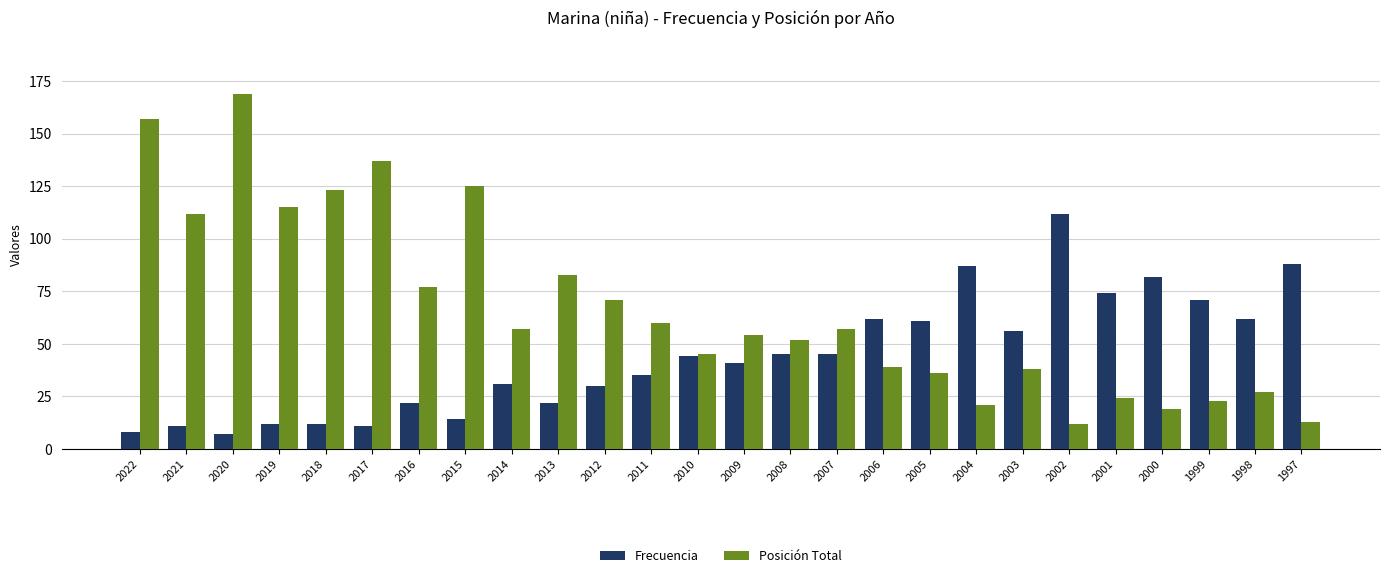

Is it true that Frecuencia equals 35 at 2011?

True